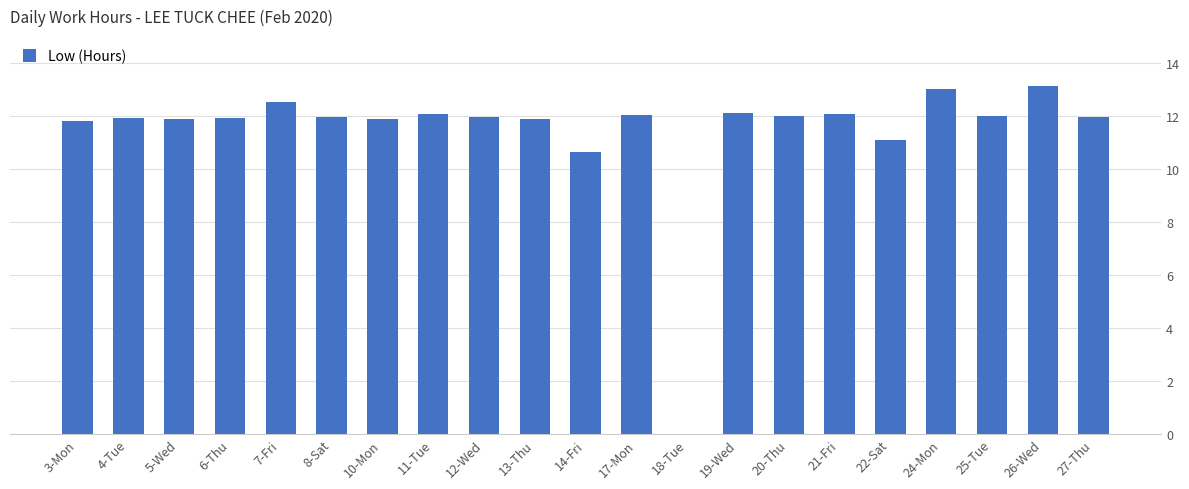

Which has a higher value, 5-Wed or 24-Mon?

24-Mon